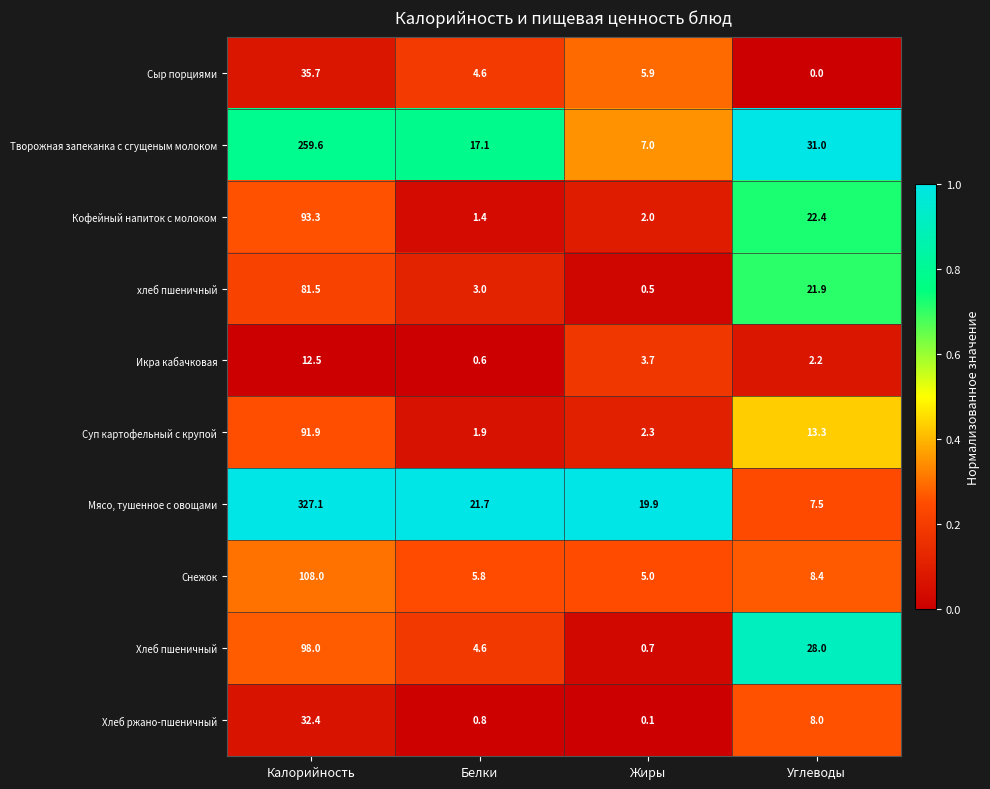

Which label corresponds to the smallest value in the chart?

Углеводы